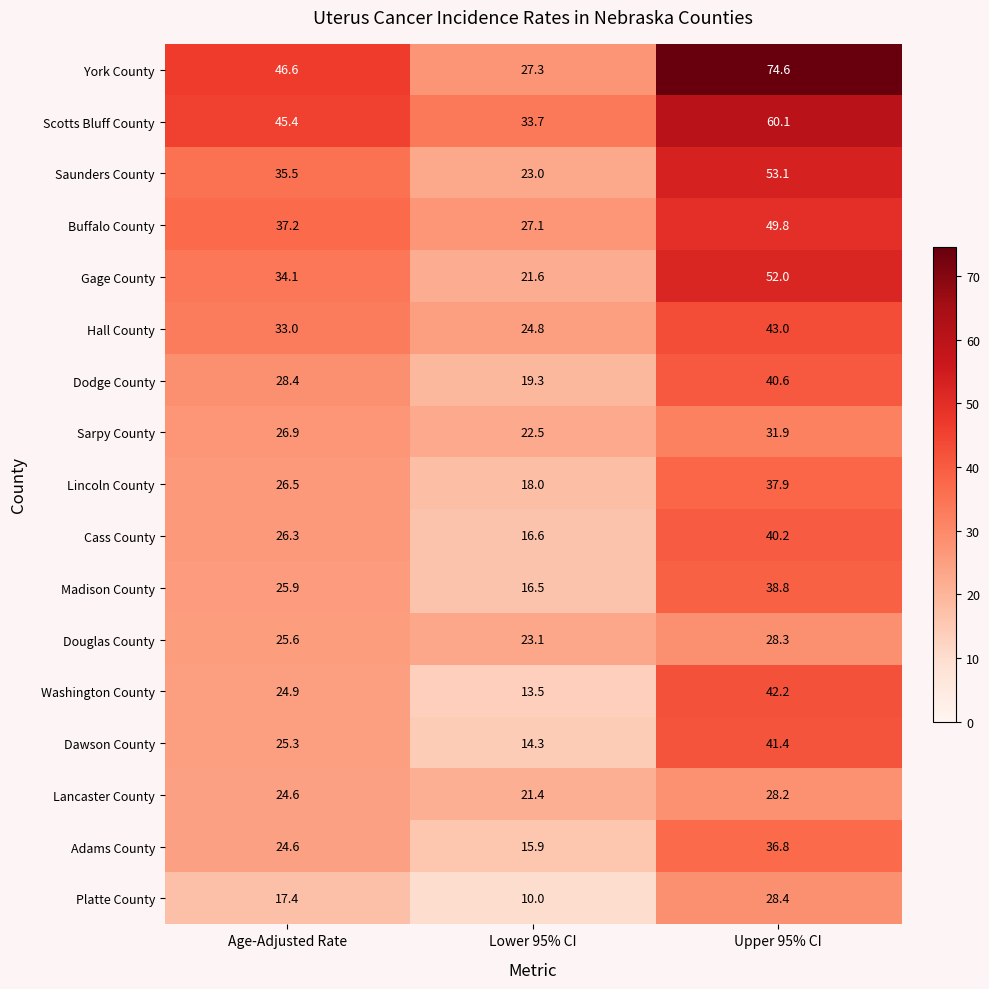

Which series has the largest total across all categories?

York County